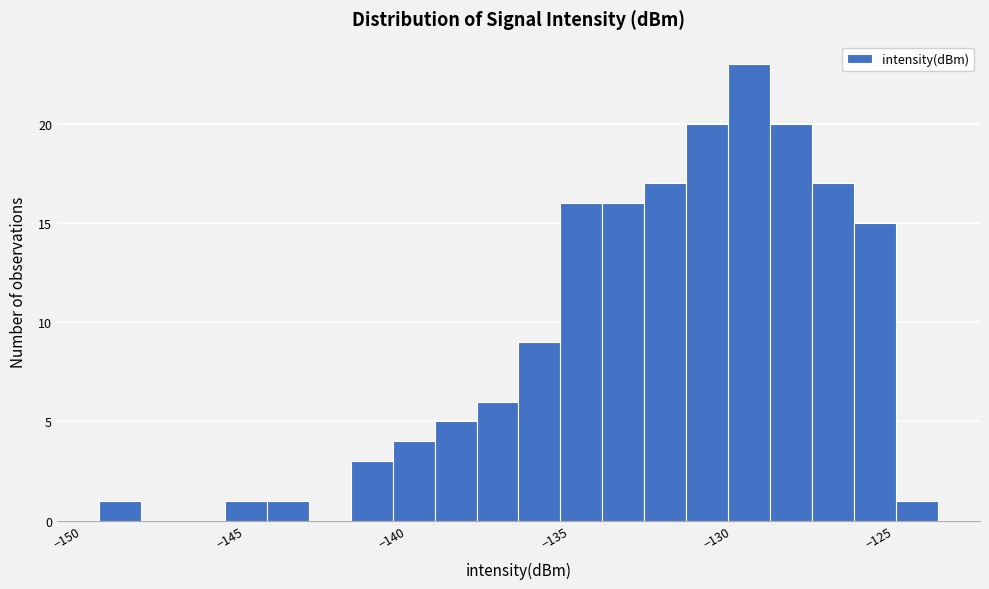

Around what value on the x-axis is the tallest bar? Give the approximate position of its centre, as read against the axis.

-129.0